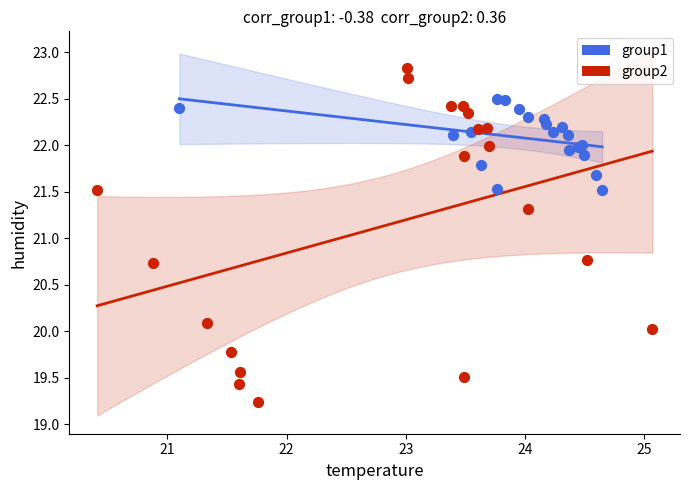

Which series reaches the minimum Y coordinate?

group2